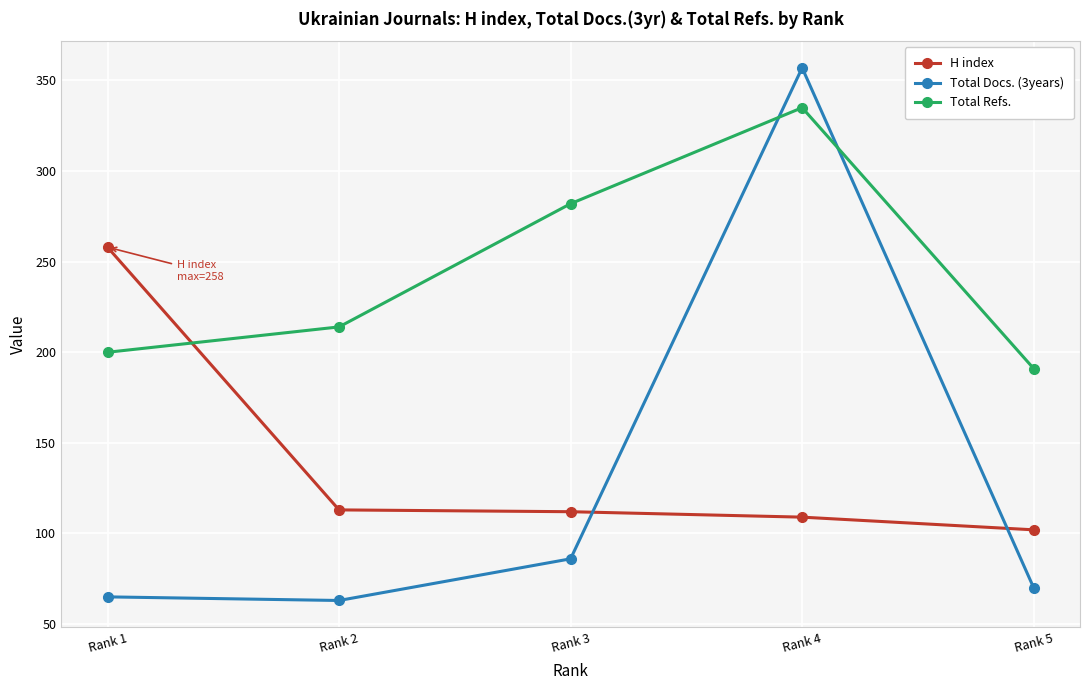

Is the value of Total Refs. at Rank 5 greater than the value of H index at Rank 2?

Yes